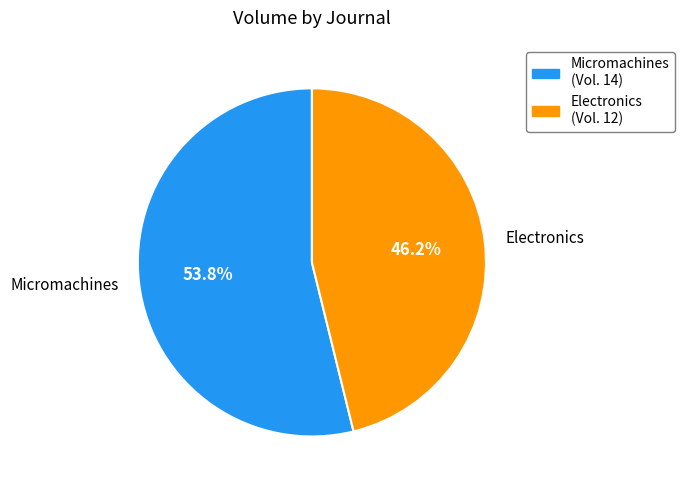

What is the largest slice in the pie chart?

Micromachines